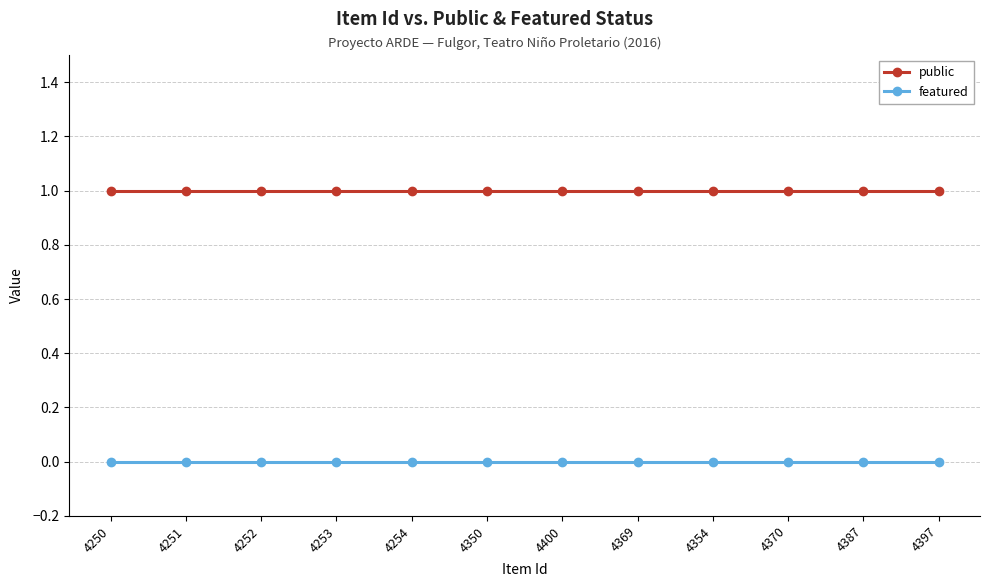

True or false: featured and public intersect in this chart.

False